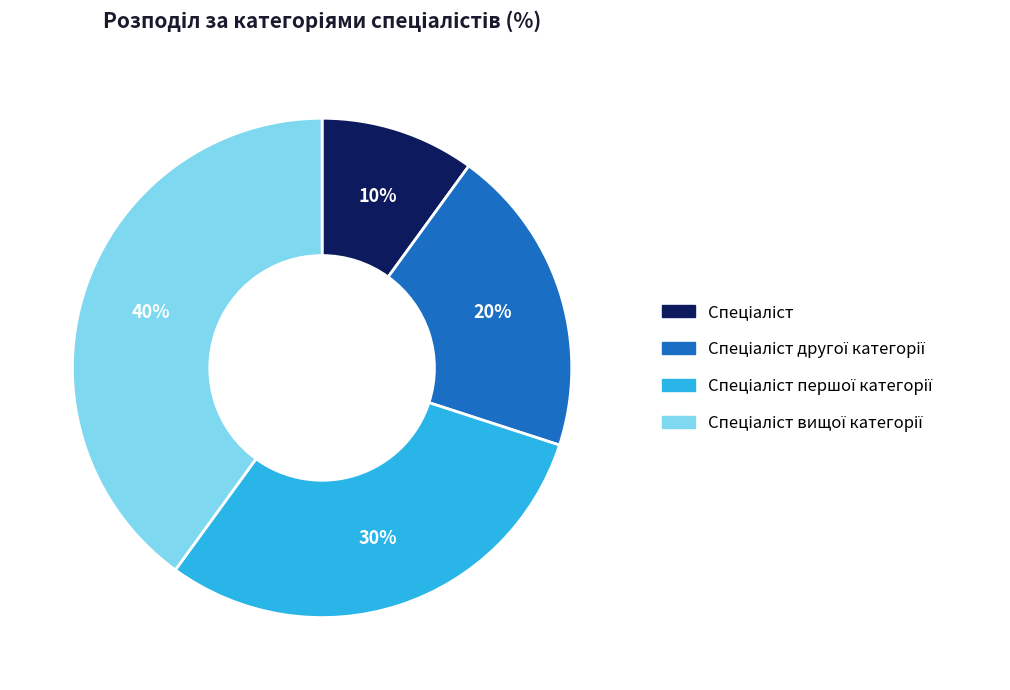

To the nearest percent, what is the average slice percentage?

25%